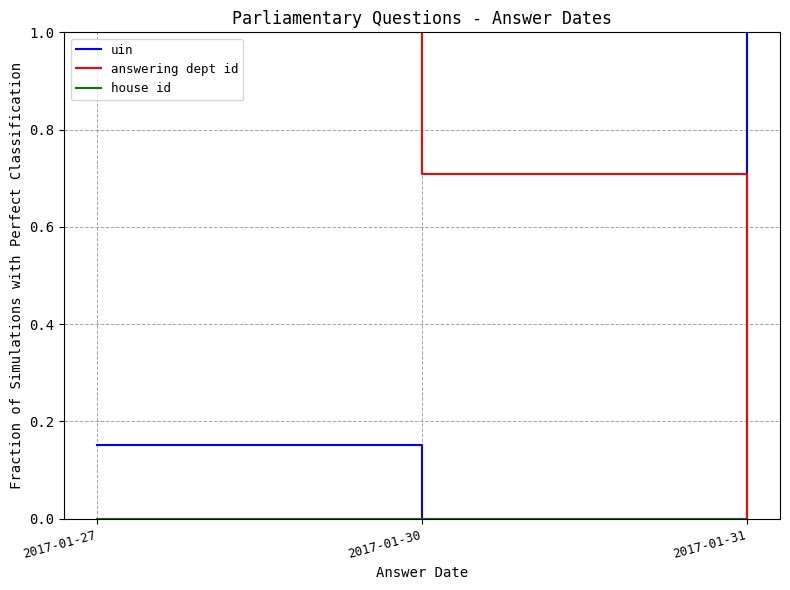

At how many categories does at least one series exceed 0?

3